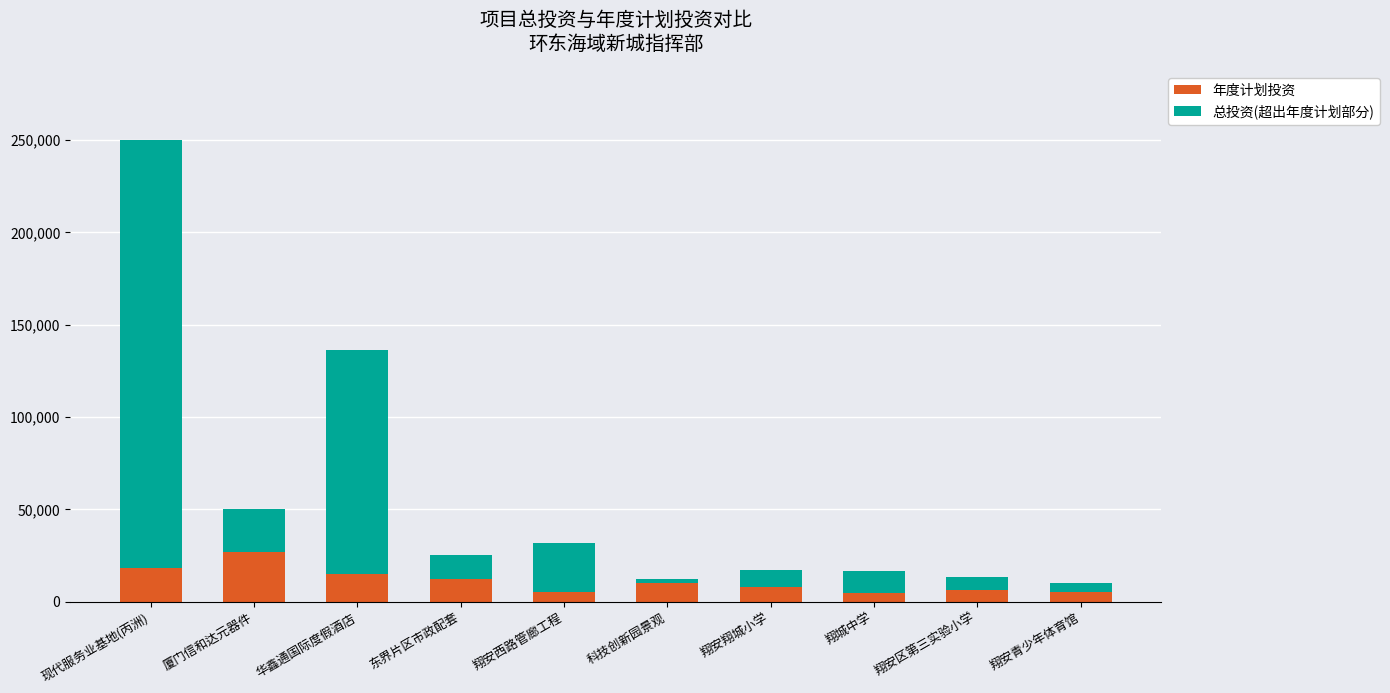

What is the highest value of the 年度计划投资 series?

27000